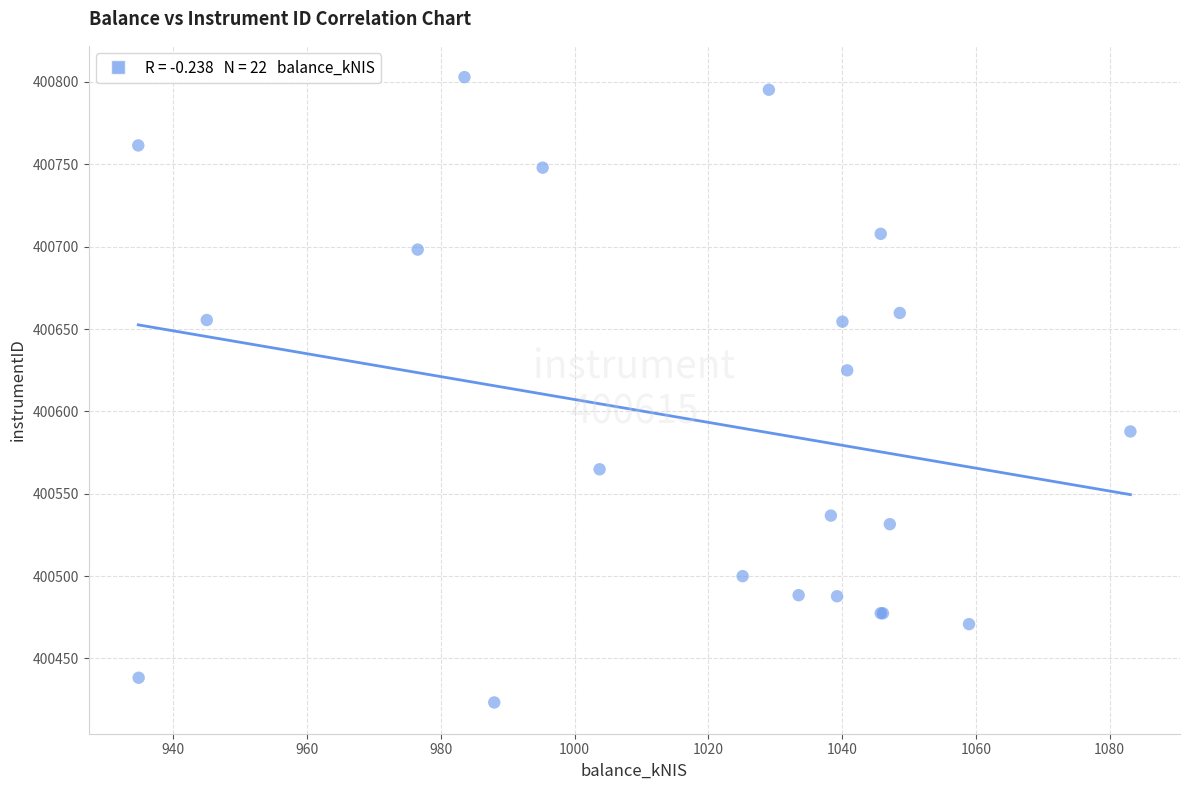

What Y value in the scatter plot is closest to 400613?

400624.9